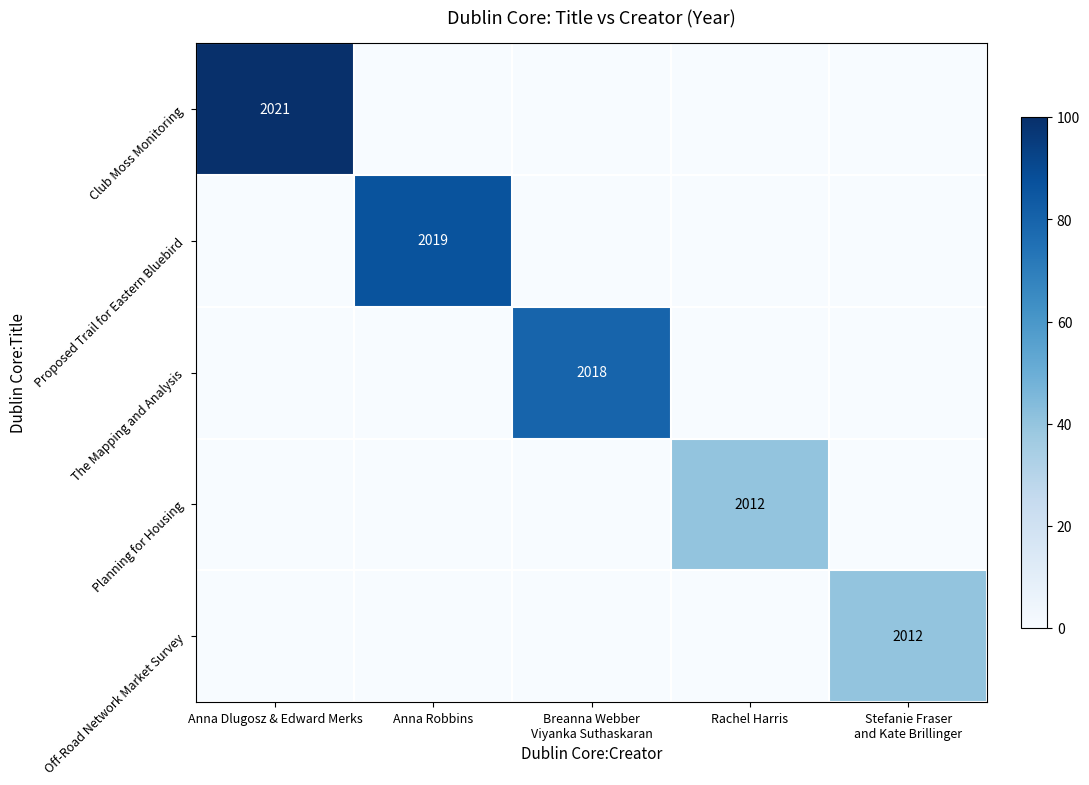

How many values in the Off-Road Network Market Survey series exceed 0?

1